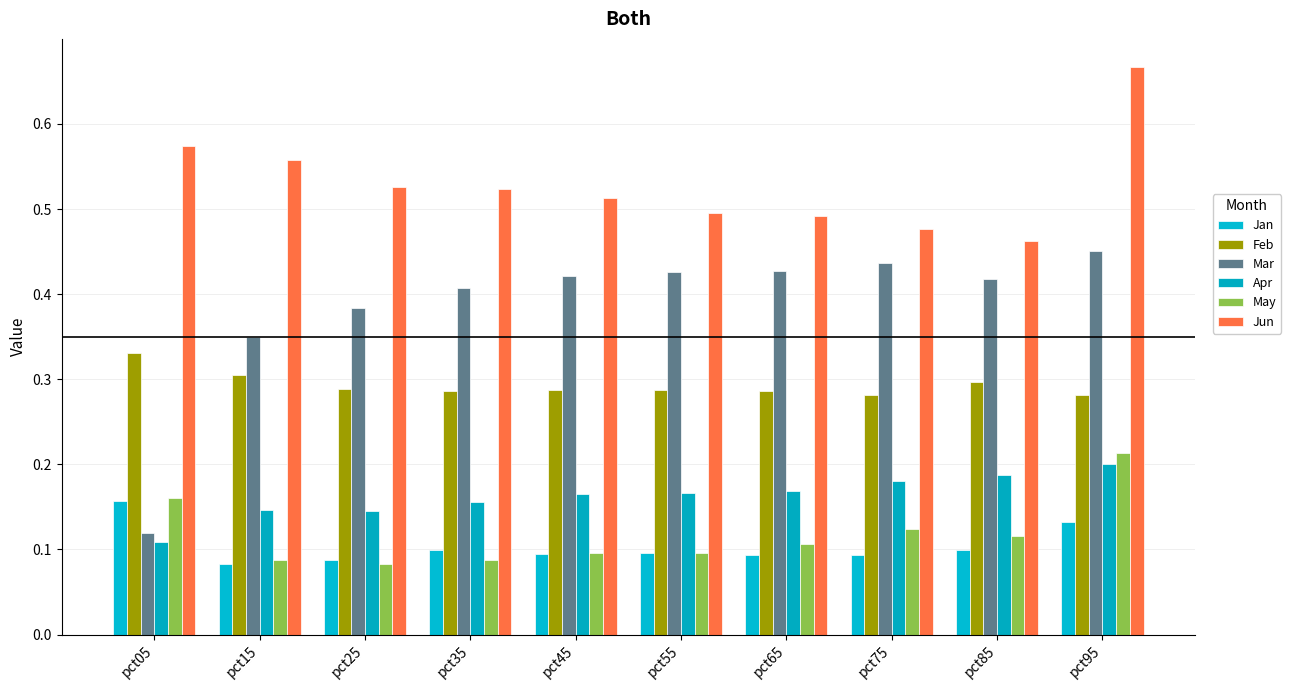

Reading left to right, transcribe all the data shown in this chart.

Jan: 0.2	0.1	0.1	0.1	0.1	0.1	0.1	0.1	0.1	0.1
Feb: 0.3	0.3	0.3	0.3	0.3	0.3	0.3	0.3	0.3	0.3
Mar: 0.1	0.3	0.4	0.4	0.4	0.4	0.4	0.4	0.4	0.5
Apr: 0.1	0.1	0.1	0.2	0.2	0.2	0.2	0.2	0.2	0.2
May: 0.2	0.1	0.1	0.1	0.1	0.1	0.1	0.1	0.1	0.2
Jun: 0.6	0.6	0.5	0.5	0.5	0.5	0.5	0.5	0.5	0.7